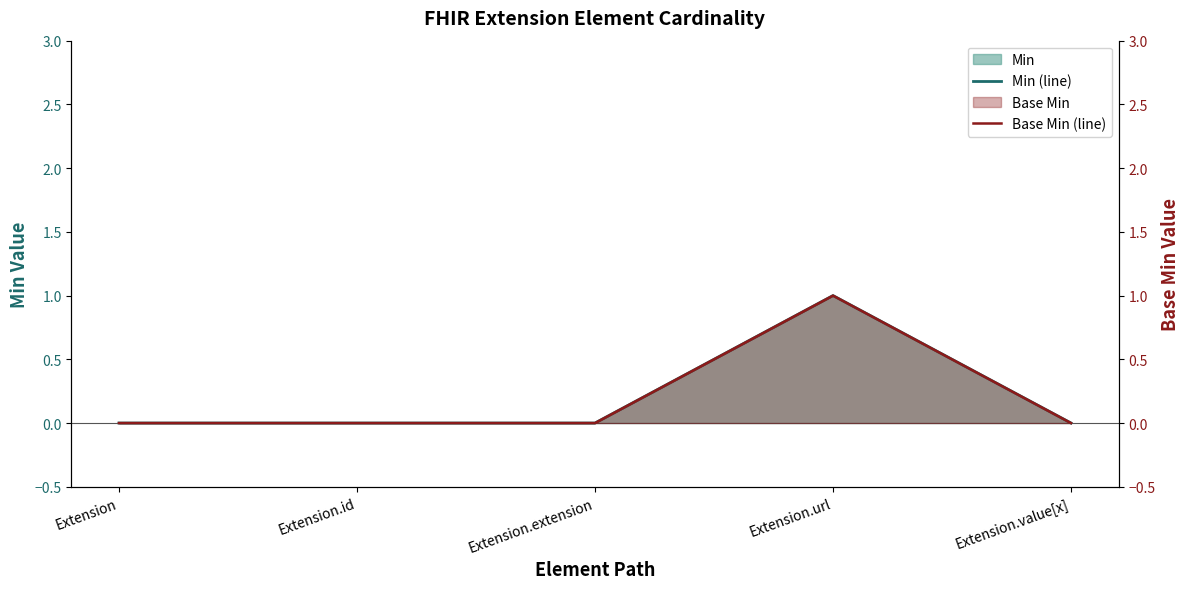

How many series are shown in this chart?

2